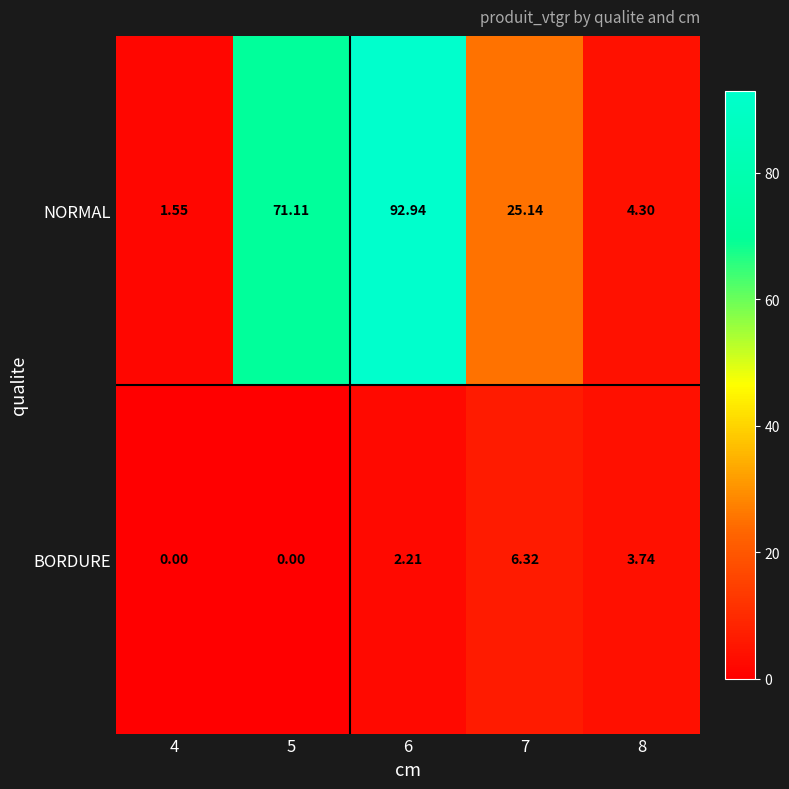

Which series changed the most between 4 and 5?

NORMAL